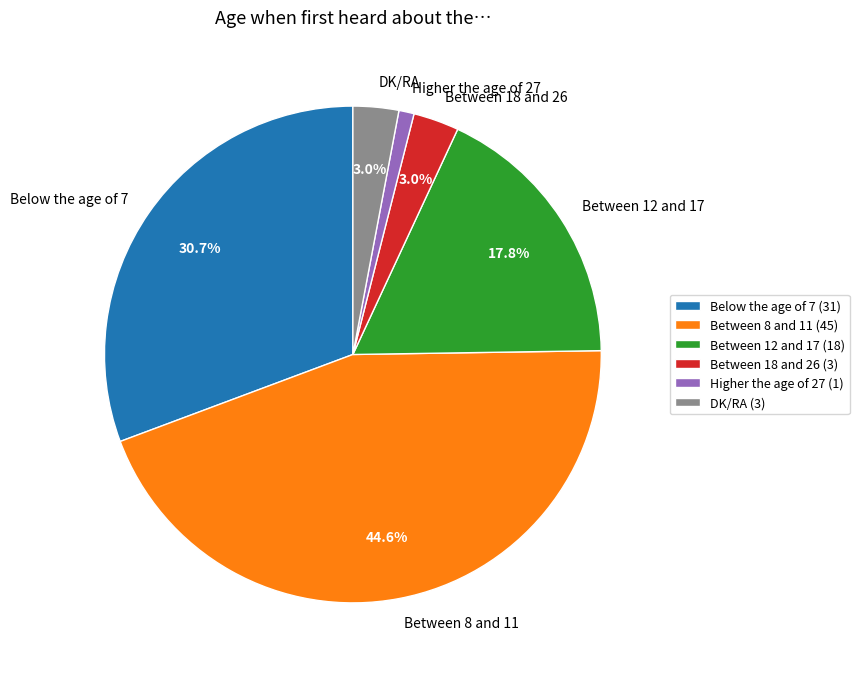

What portion of the pie excludes DK/RA?

97.0%